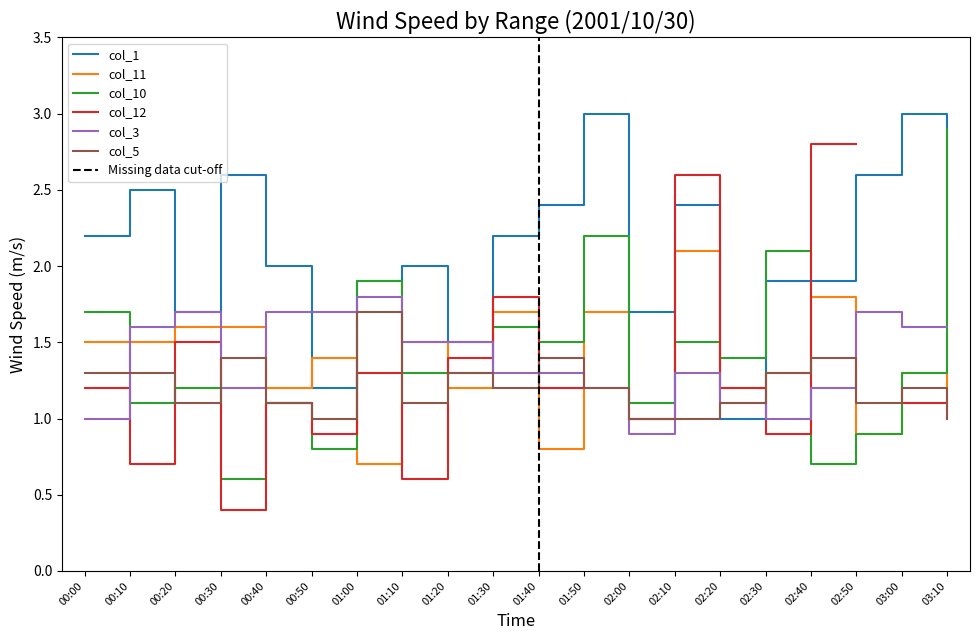

What is the value of the col_3 point at the 19th from the left?

1.6